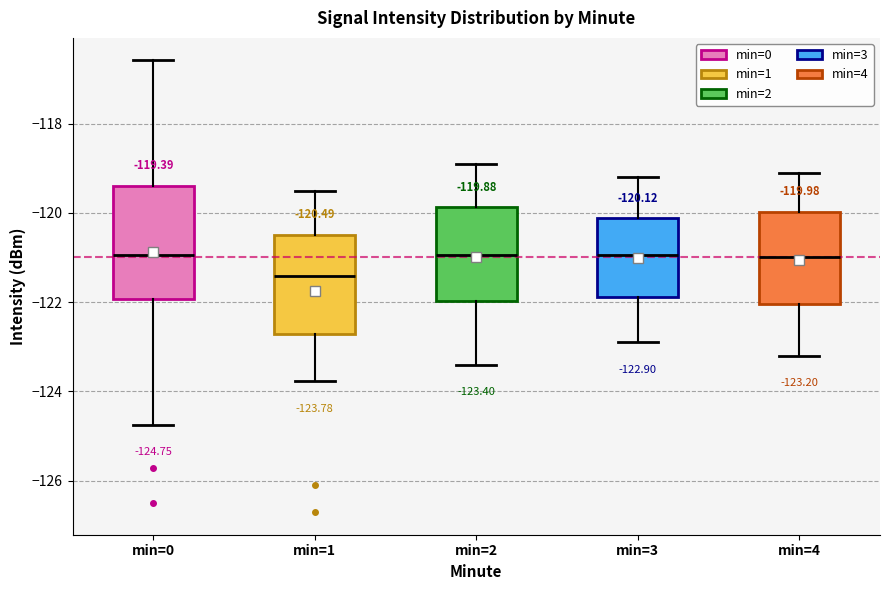

Which box is the tallest, from its lower edge to its upper edge?

min=0